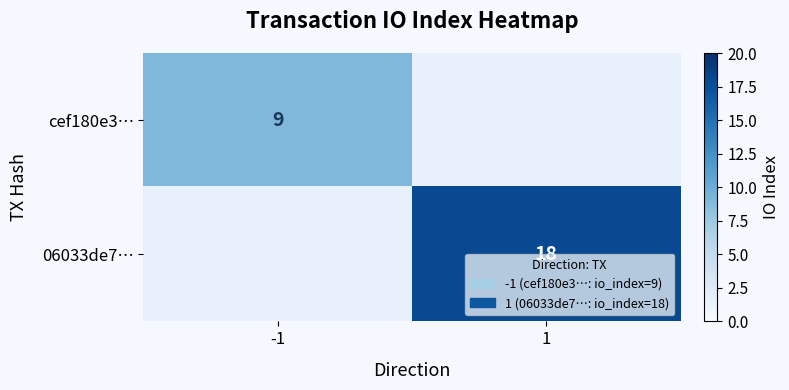

At how many categories does at least one series exceed 17?

1